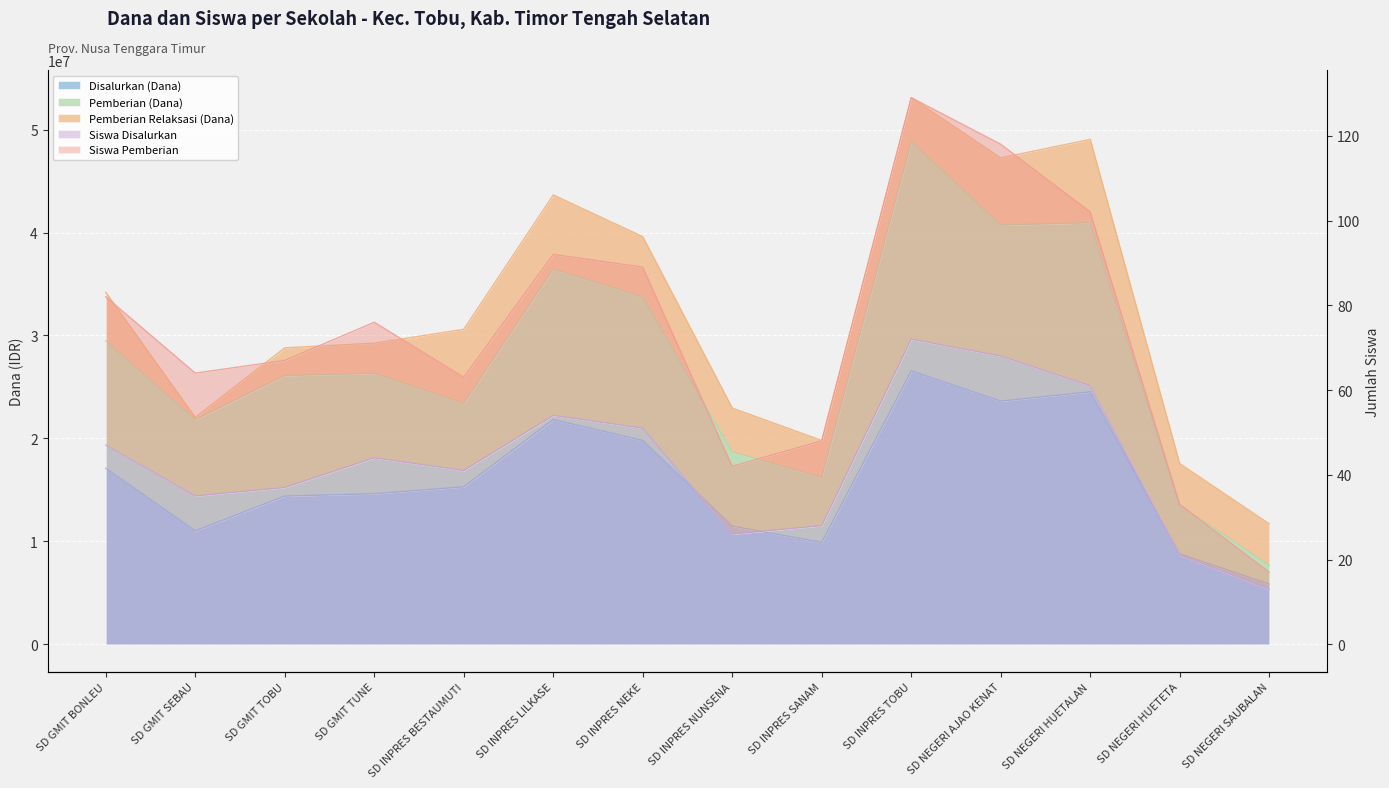

At which category does Pemberian (Dana) reach its first local valley?

SD GMIT SEBAU